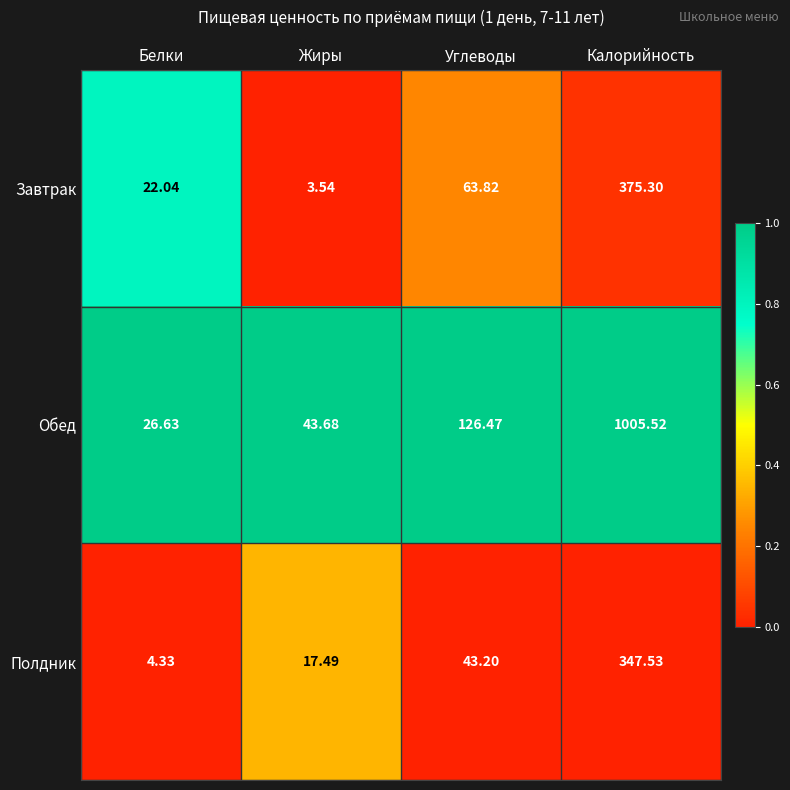

Where does the Полдник series first go above 43?

Углеводы